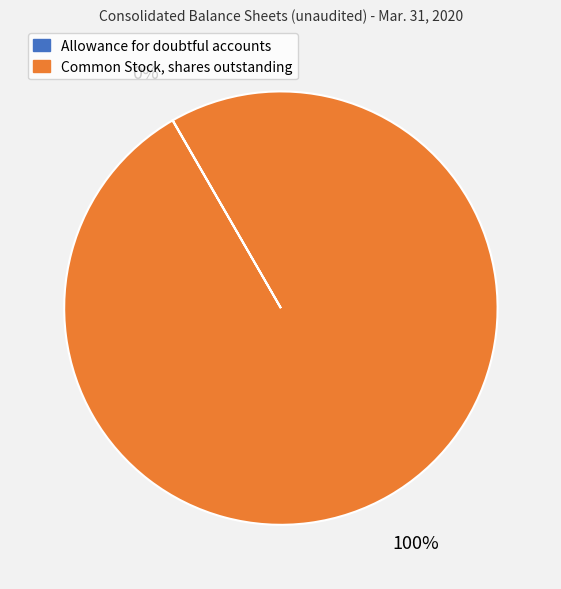

What percentage is the Common Stock, shares outstanding slice, to the nearest percent?

100%